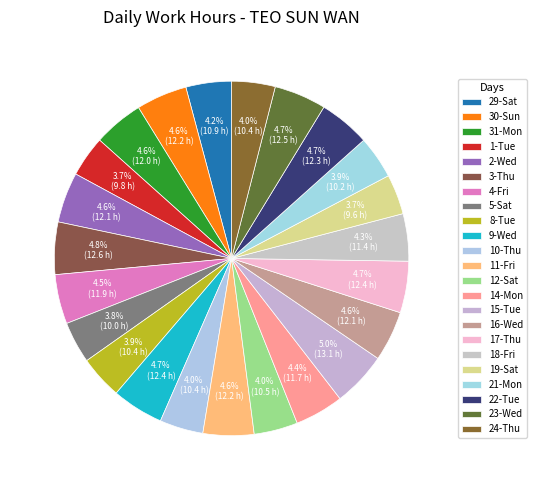

Which category has the smallest portion of the pie?

19-Sat